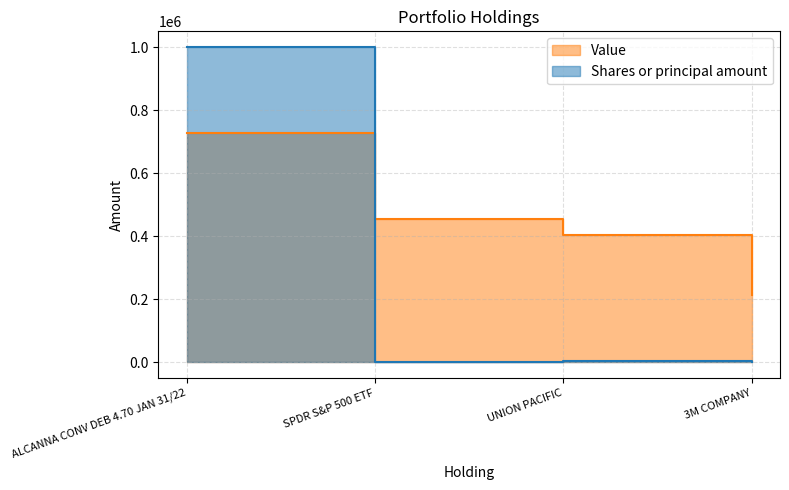

Does the chart have visible grid lines?

Yes